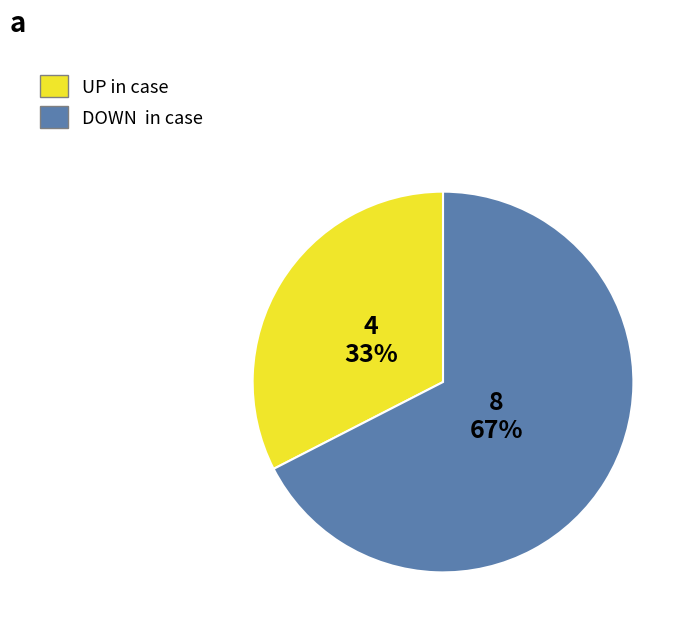

Is there a majority slice in this chart?

Yes